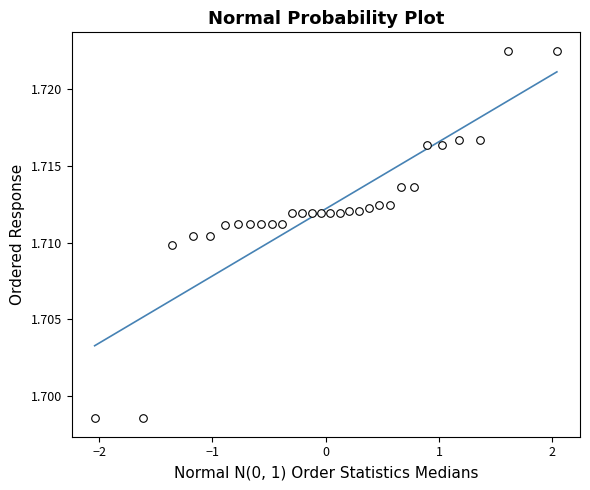

What is the range of X values (max minus min)?

4.1